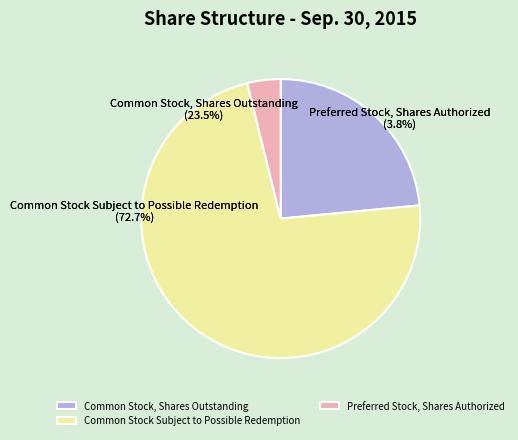

What is the smallest slice in the pie chart?

Preferred Stock, Shares Authorized